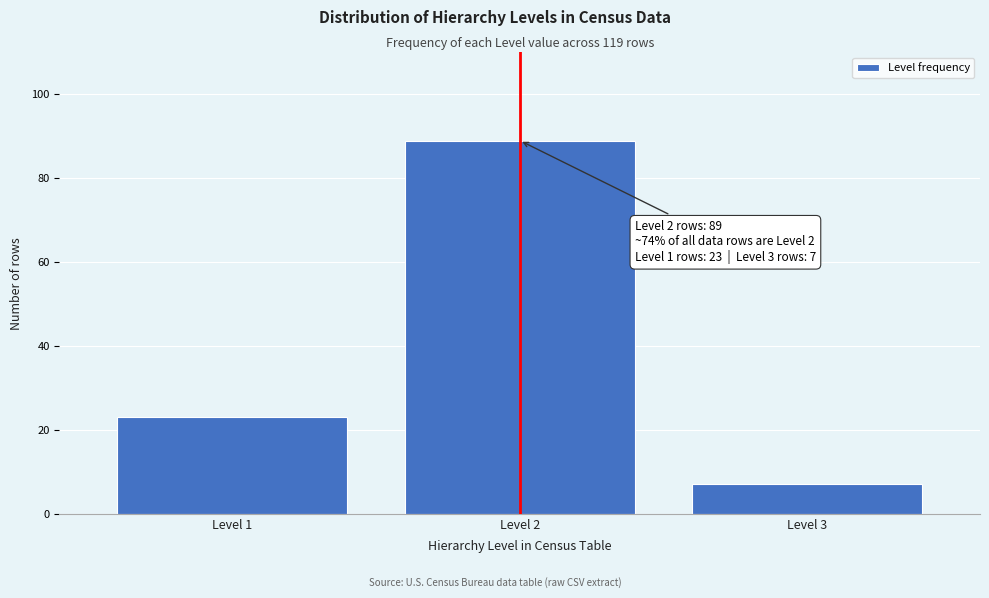

Reading left to right, transcribe all the data shown in this chart.

23	89	7